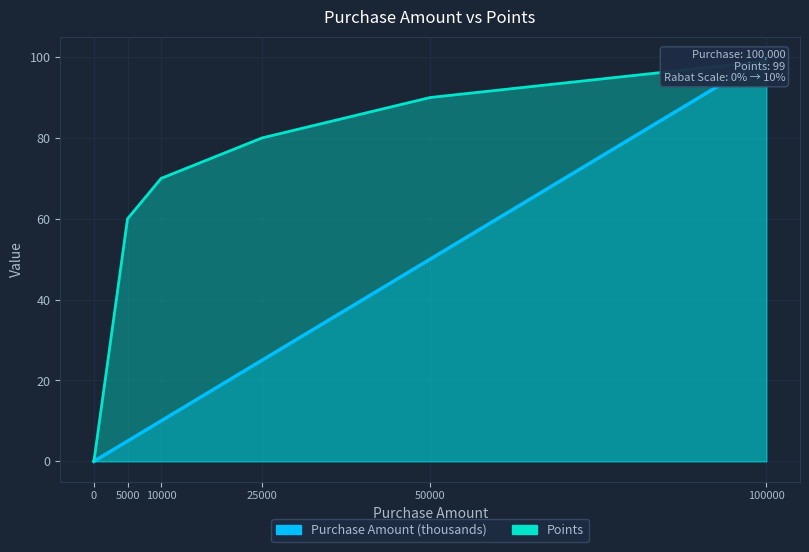

List the series in order of their overall mean, lowest first.

Purchase Amount, Points